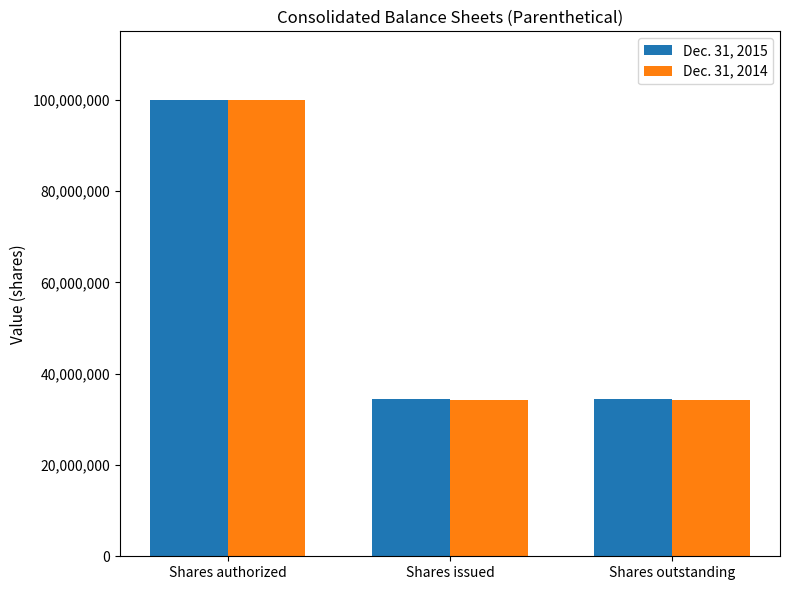

What is the spread (max minus min) of values at Shares issued?

415955